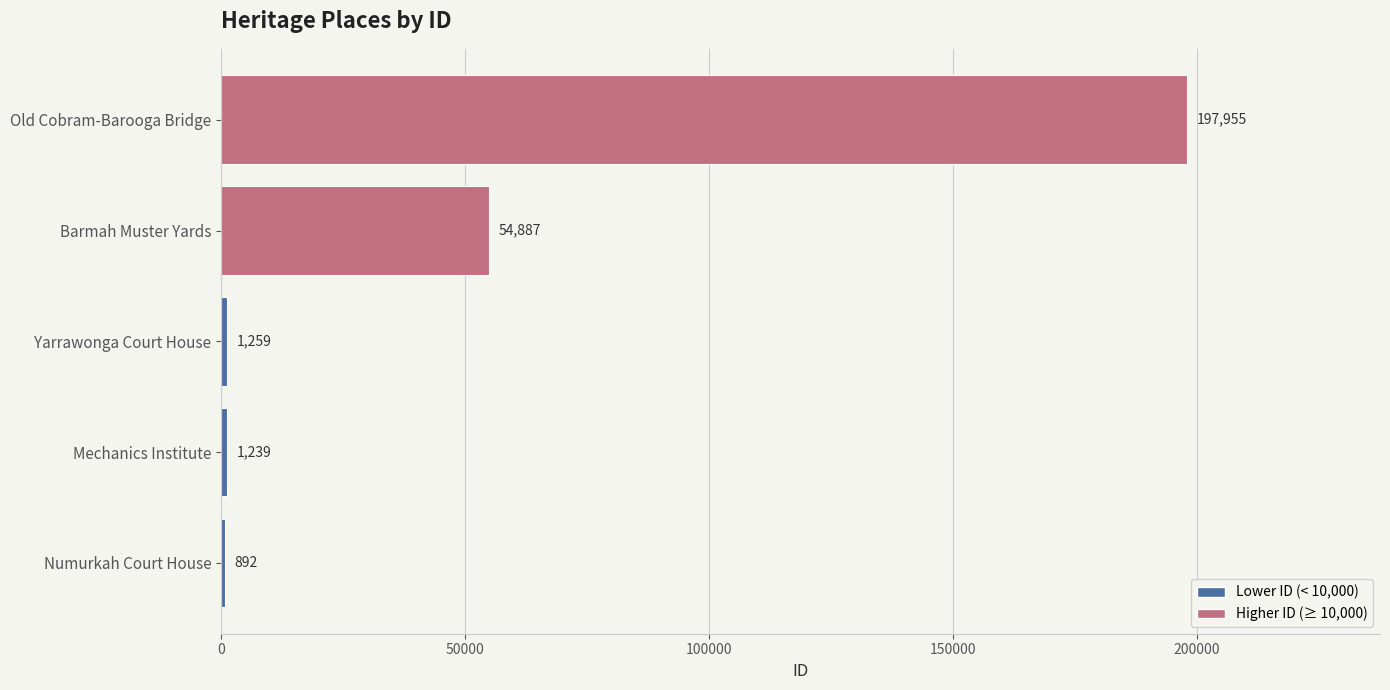

The value at Old Cobram-Barooga Bridge is 197955. True or false?

True